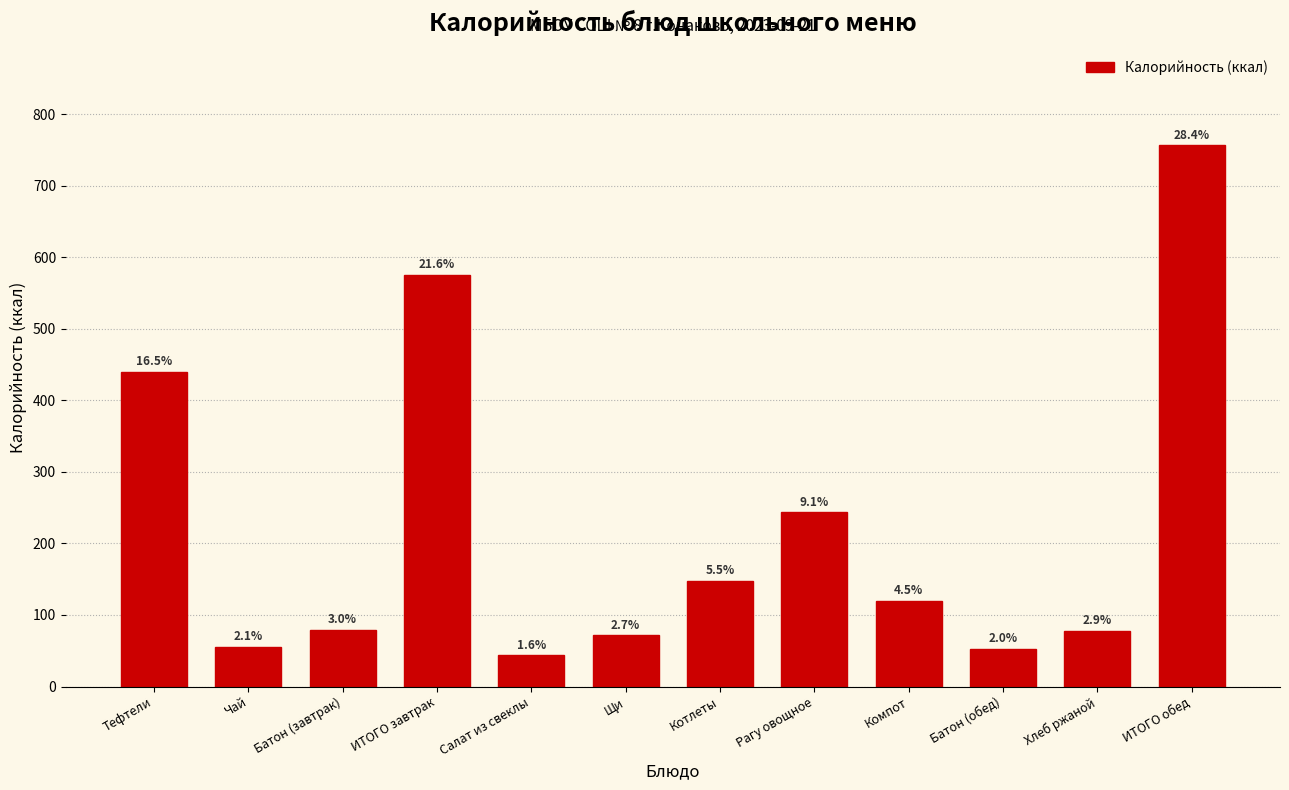

Does the chart contain any negative values?

No